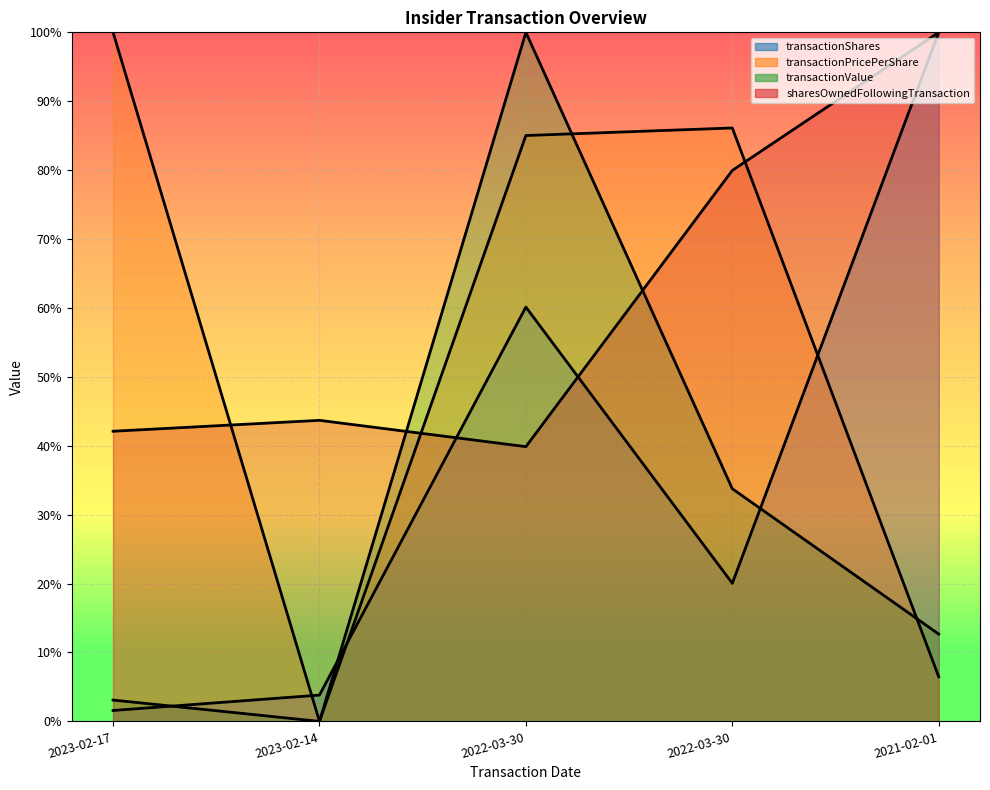

The transactionPricePerShare series shows -58.7 at 2023-02-14. True or false?

False